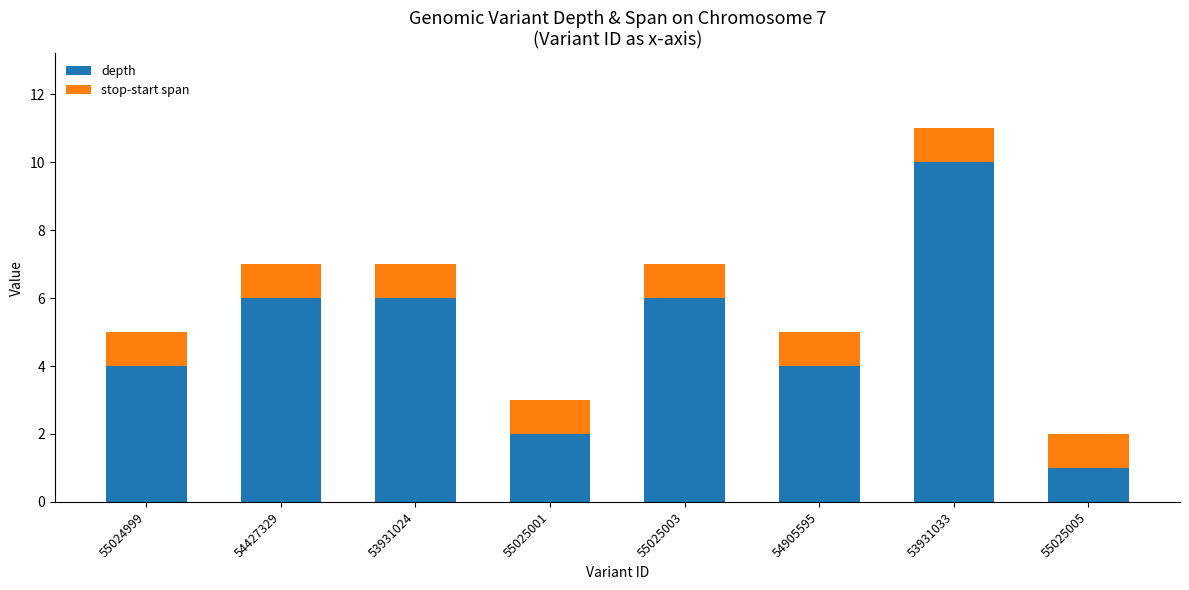

What is the difference between the maximum and minimum values in the depth series?

9